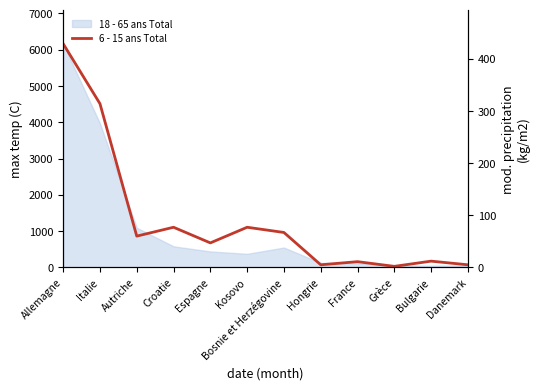

Which category has the lowest value across all series?

Grèce